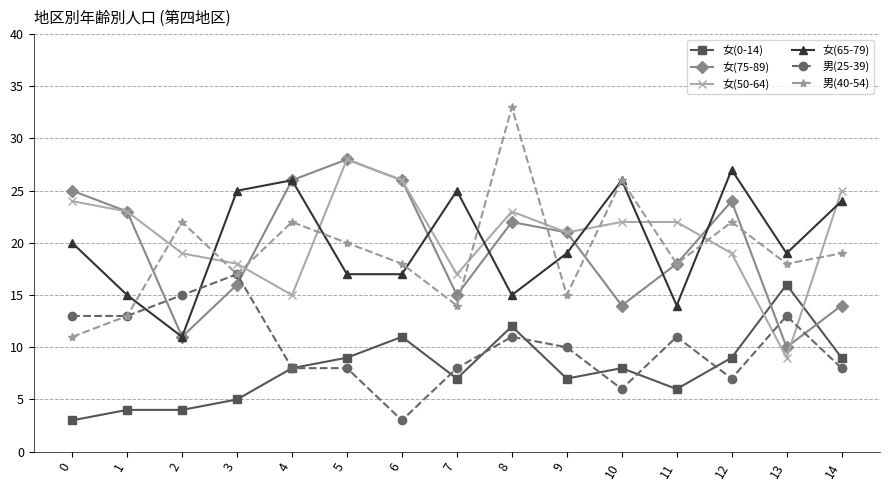

What is the spread (max minus min) of values at 5?

20